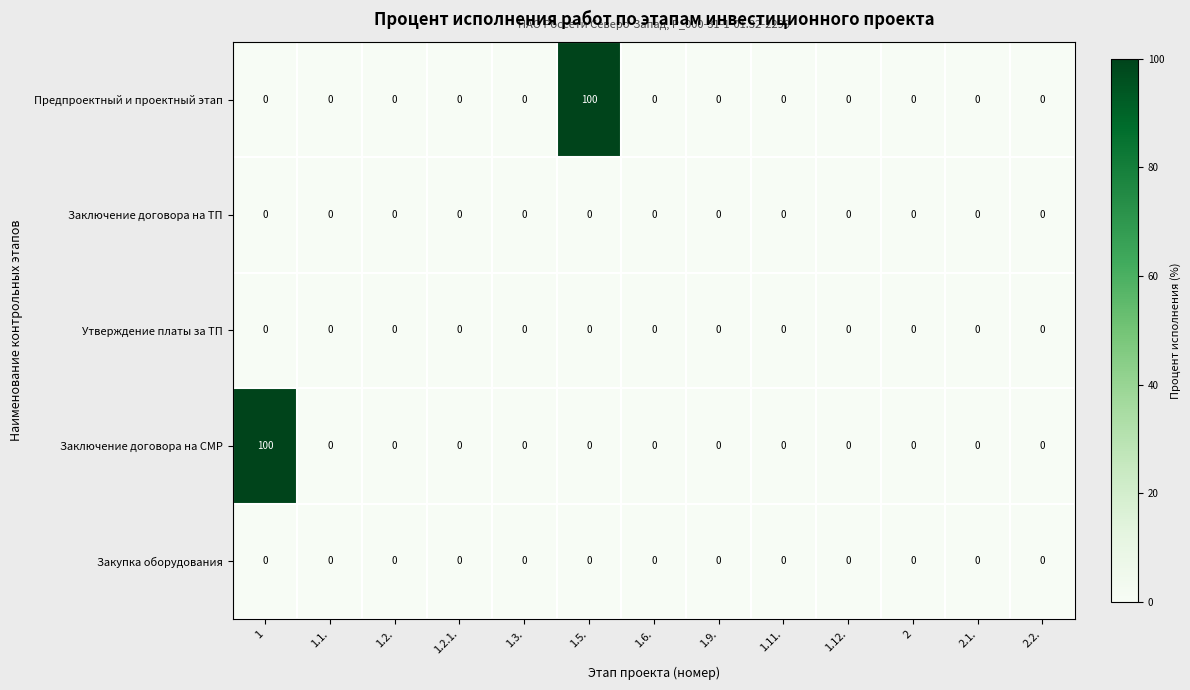

Which series changed the most between 1 and 1.12.?

Заключение договора на СМР